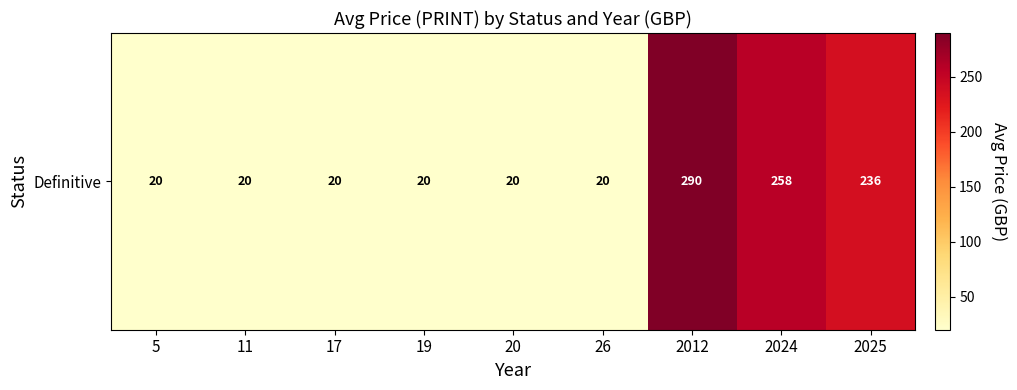

What is the ratio of the value at 2025 to the value at 26?

11.8